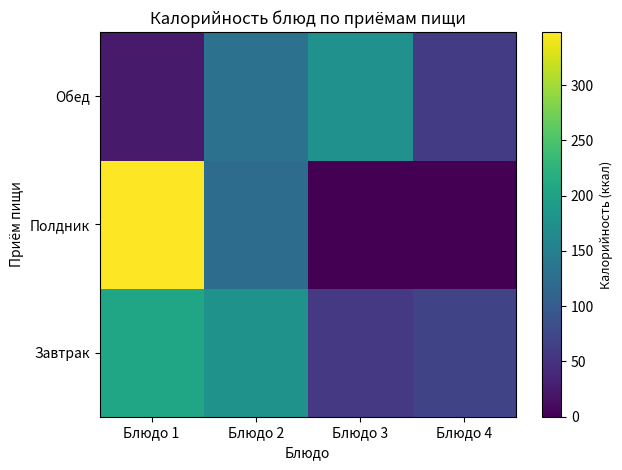

Which series has the largest range (max minus min)?

Полдник